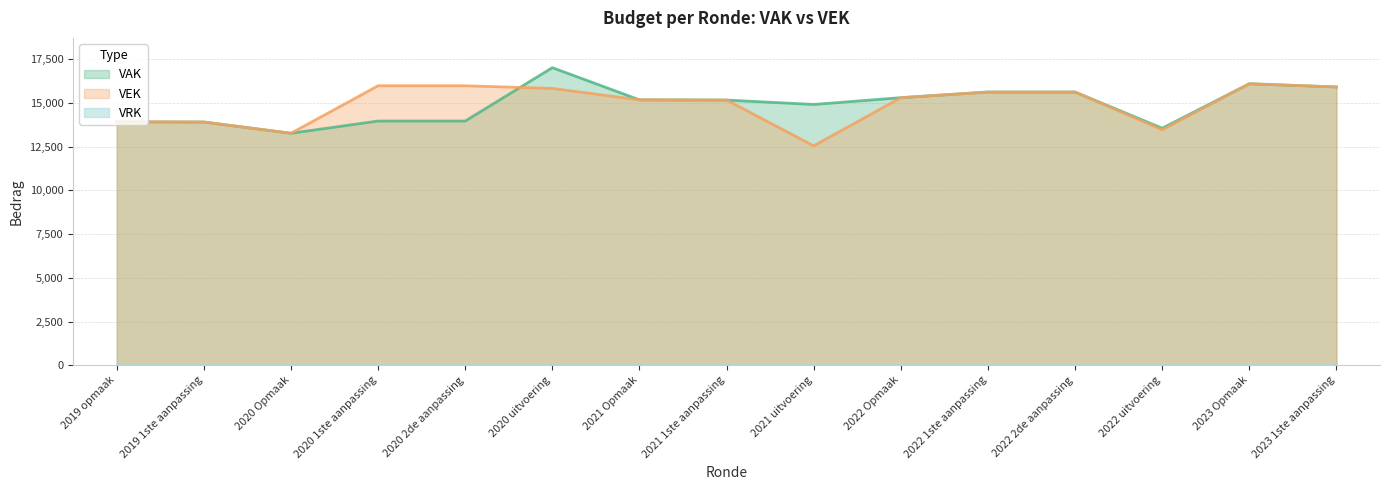

What is the greatest value displayed?

17025